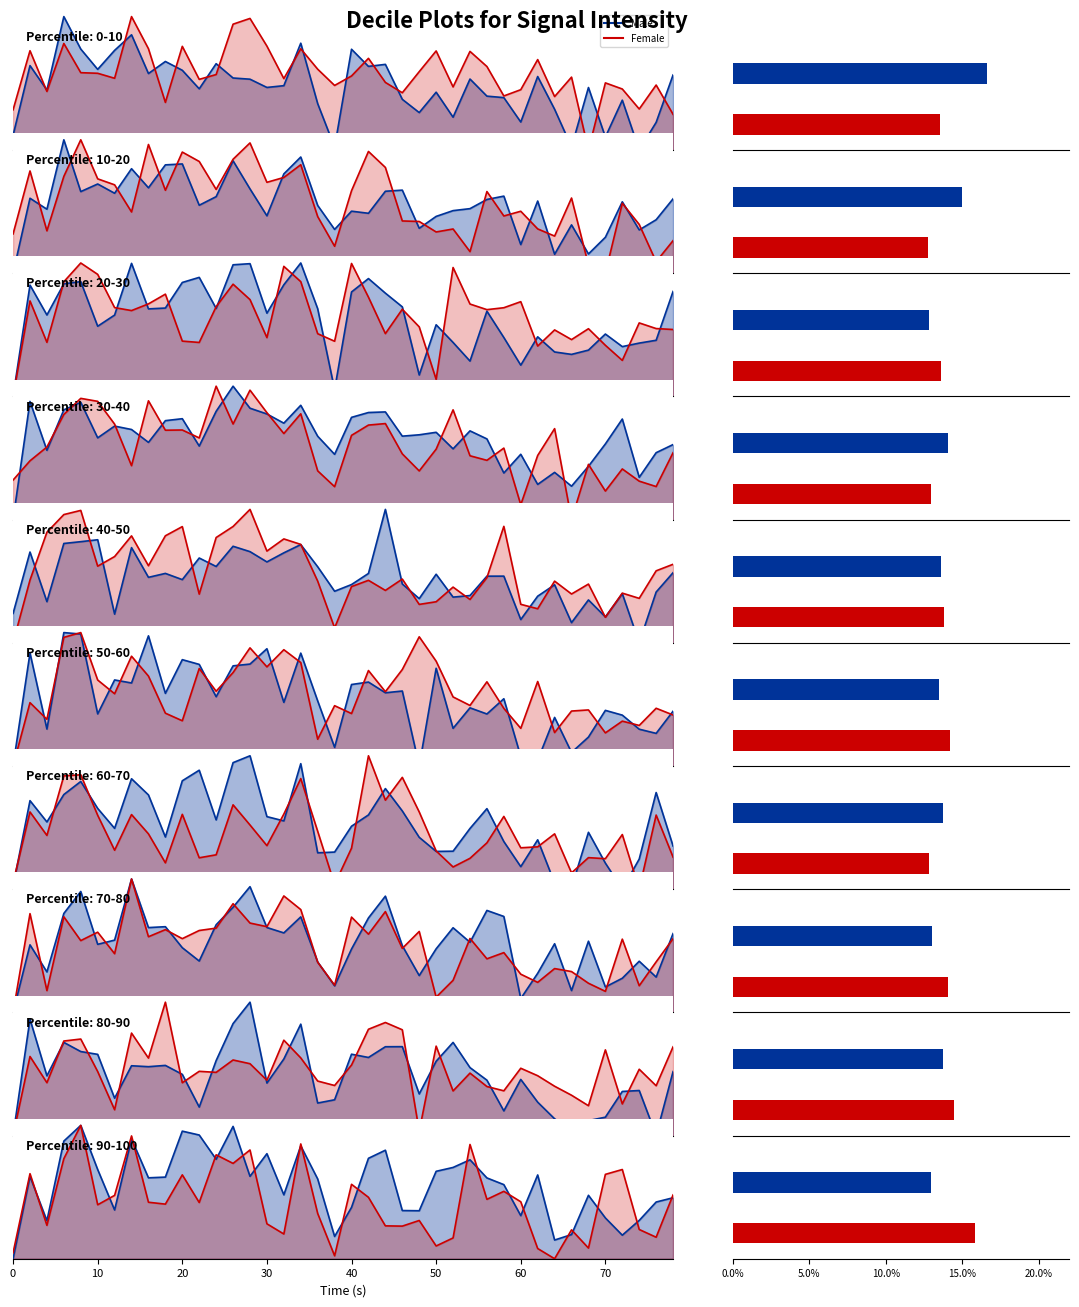

At which category is the sum across all series the highest?

40